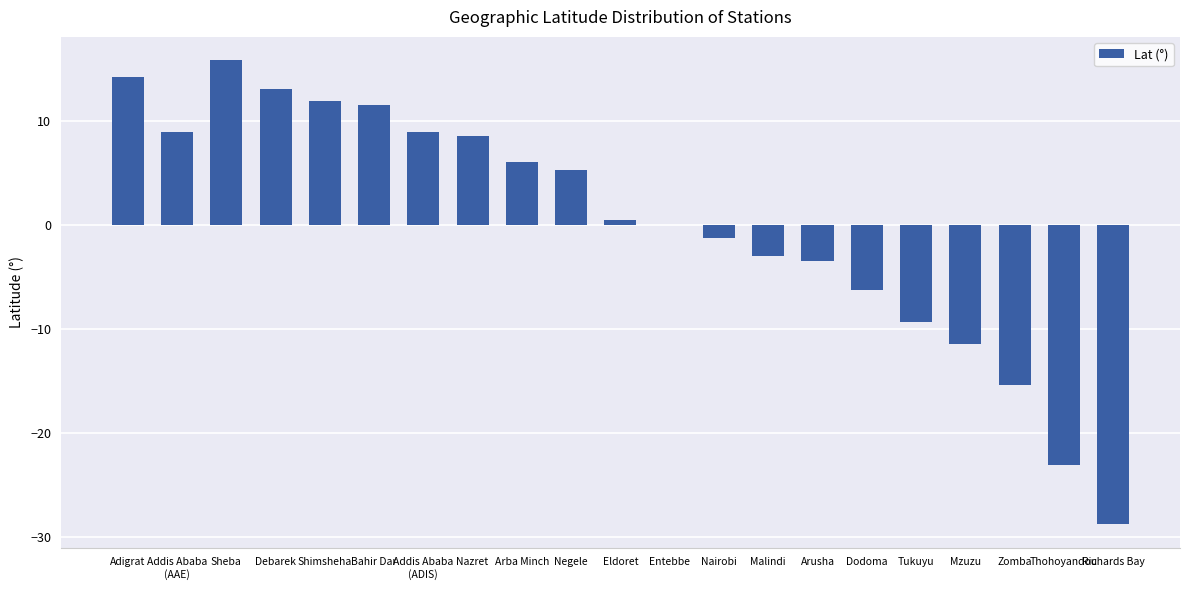

Is it true that the value at Arusha is -3.4?

True